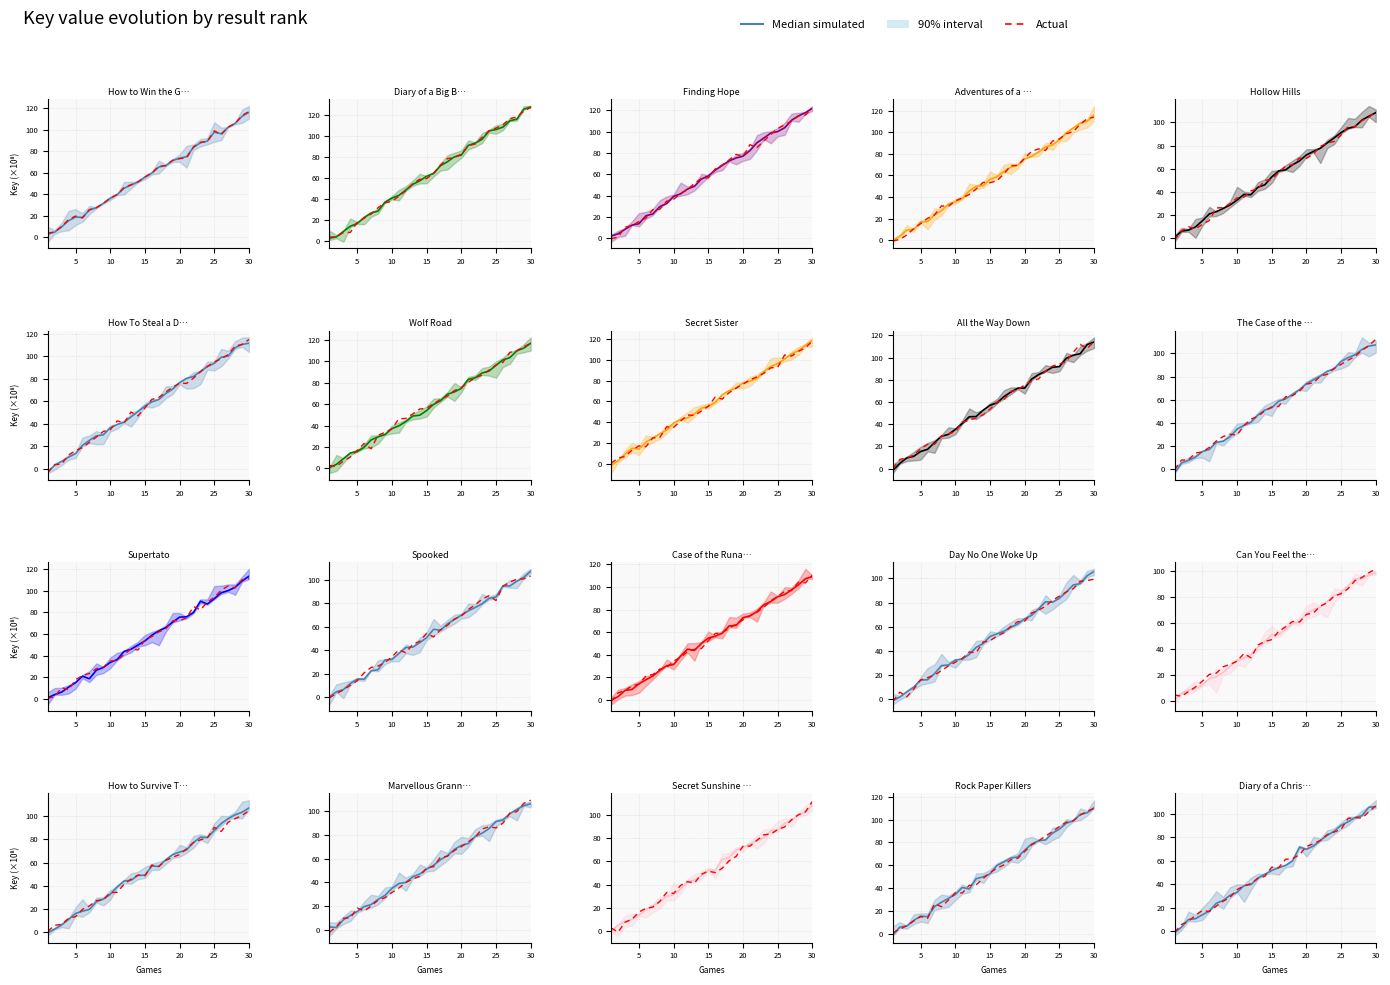

At which category does Actual reach its first local peak?

20